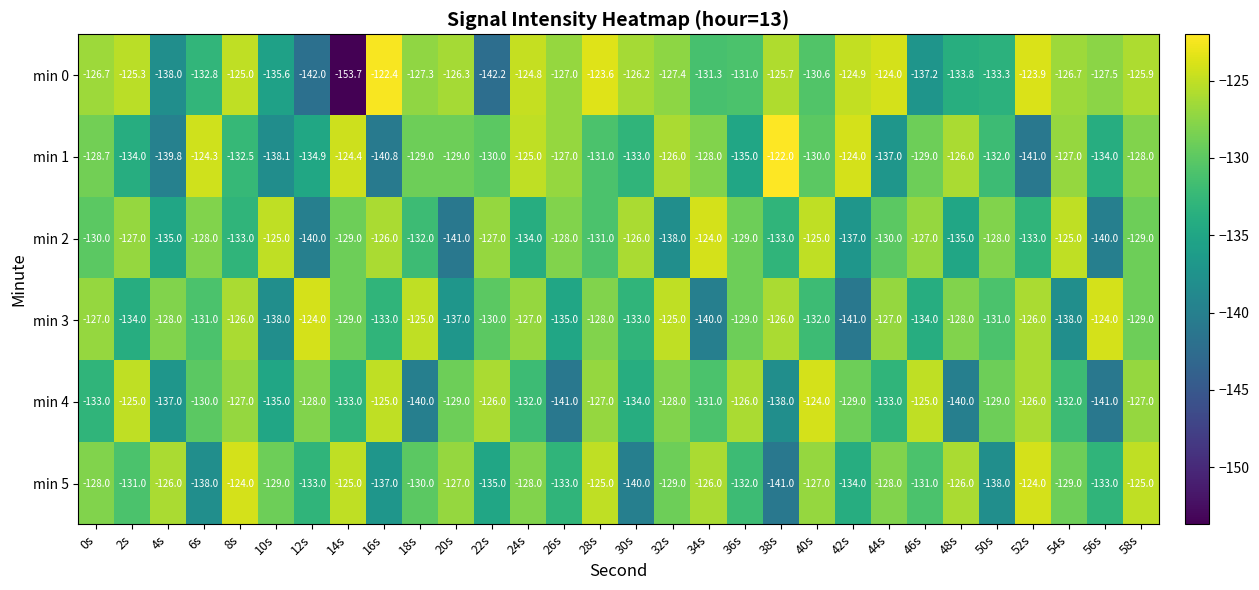

At which category is the sum across all series the highest?

58s